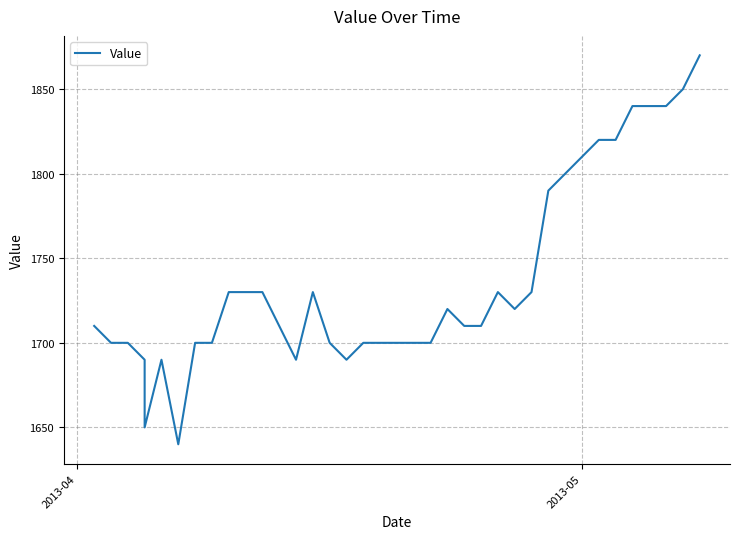

How many points are higher than both their immediate neighbors (excluding endpoints)?

4